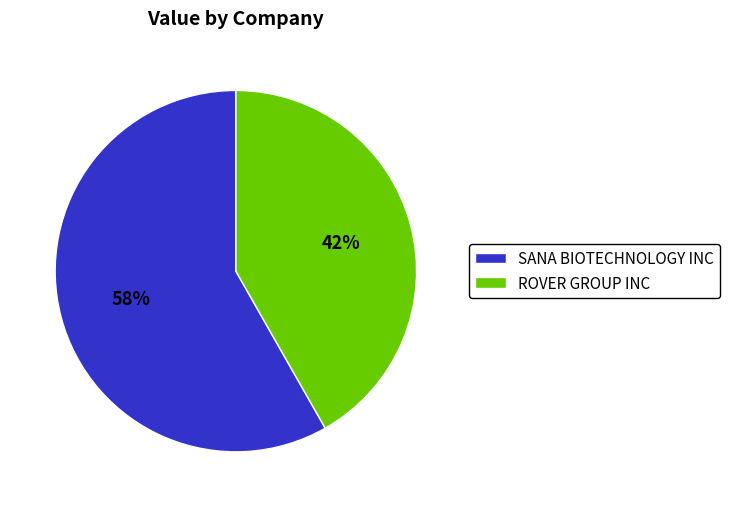

To the nearest percent, what is the difference between the SANA BIOTECHNOLOGY INC and ROVER GROUP INC slice percentages?

16%